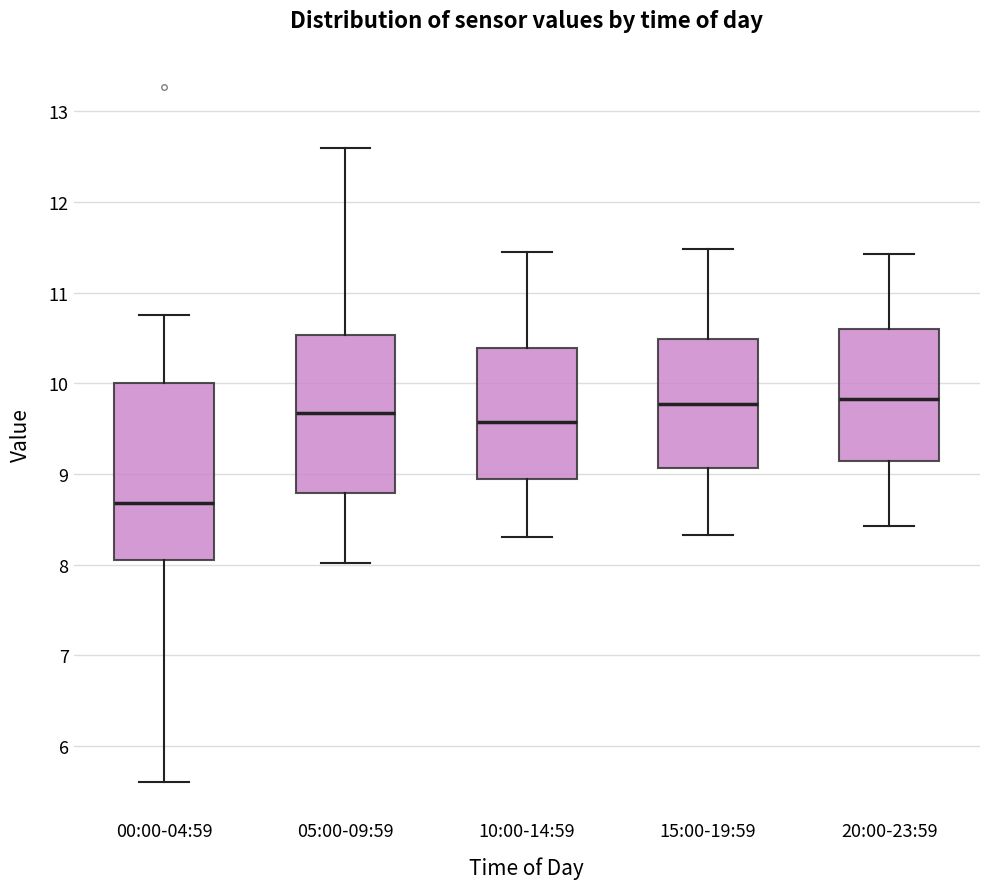

Where does the median line of the box for 00:00-04:59 sit on the y-axis? The values are not printed on the chart, so give them approximately, as read against the axis.

8.7